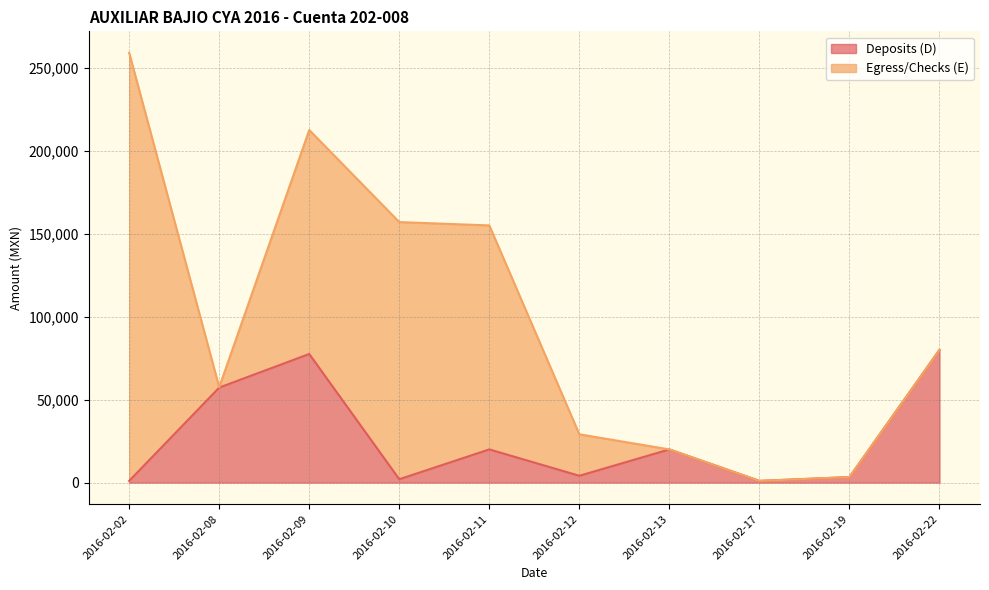

Where is the data nearest to the value 40512?

2016-02-08